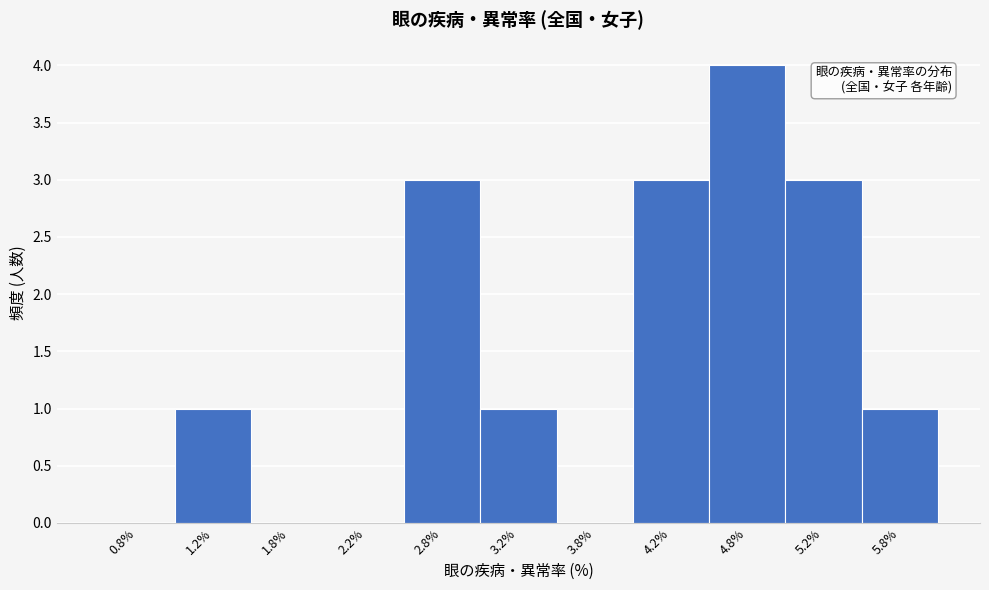

Which range on the x-axis has the tallest bar?

4.5 to 5.0